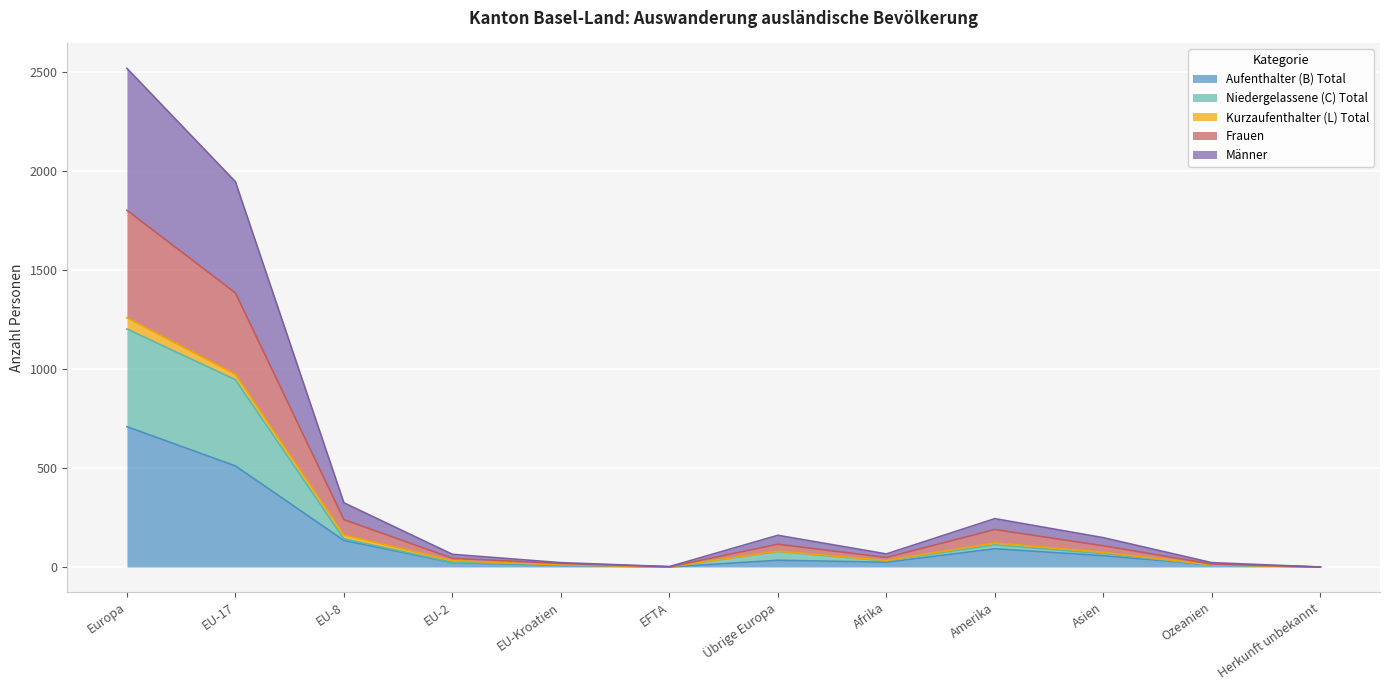

What are all the series names shown in the legend?

Aufenthalter (B) Total, Niedergelassene (C) Total, Kurzaufenthalter (L) Total, Frauen, Männer